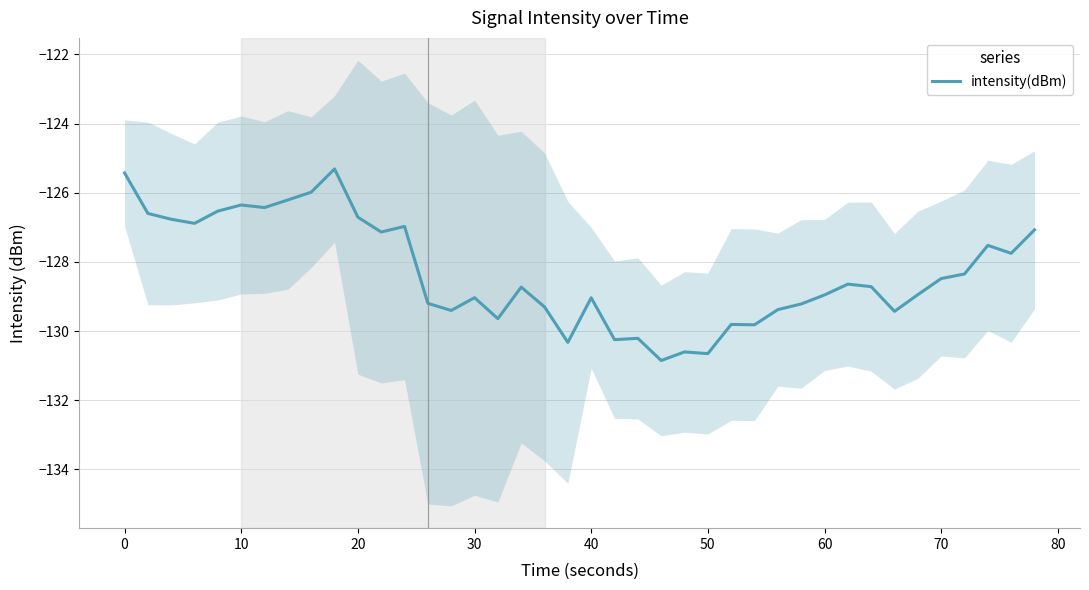

What is the smallest value displayed?

-130.9